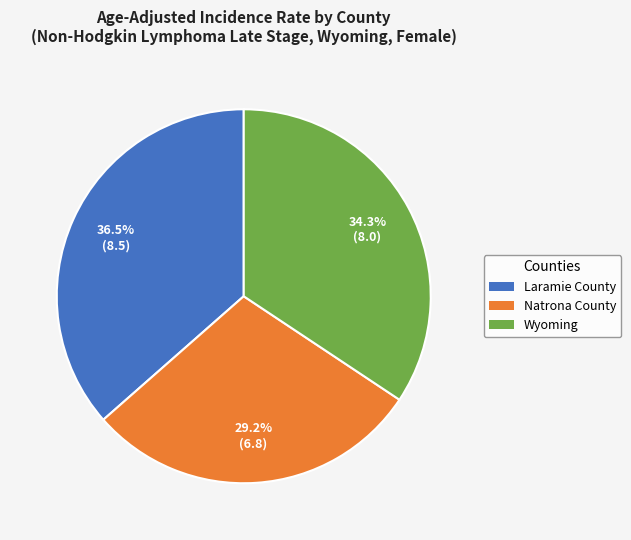

To the nearest percent, what is the average slice percentage?

33%